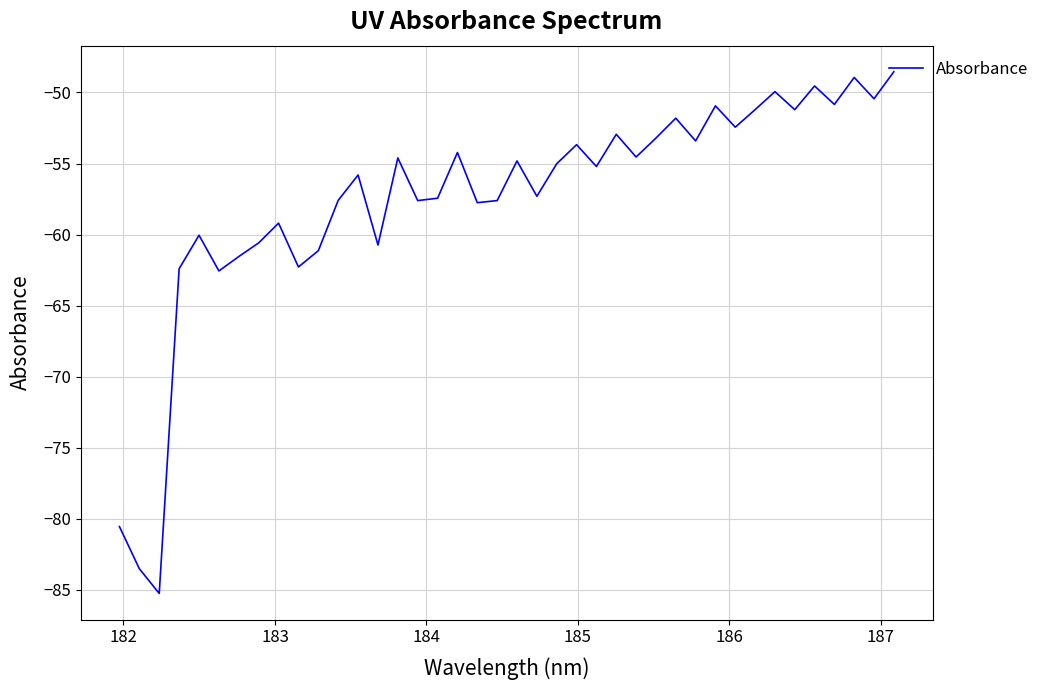

What is the minimum value shown in the chart?

-85.3